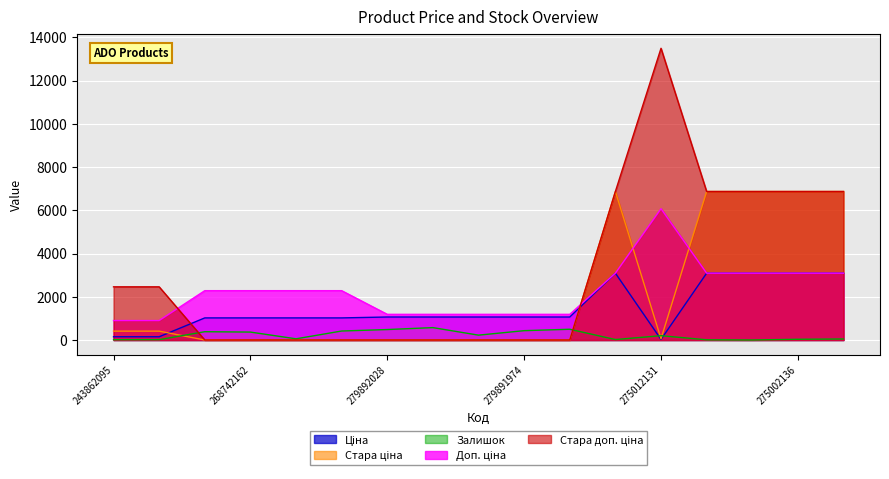

What value does the Ціна series have at 268742162?

1022.0